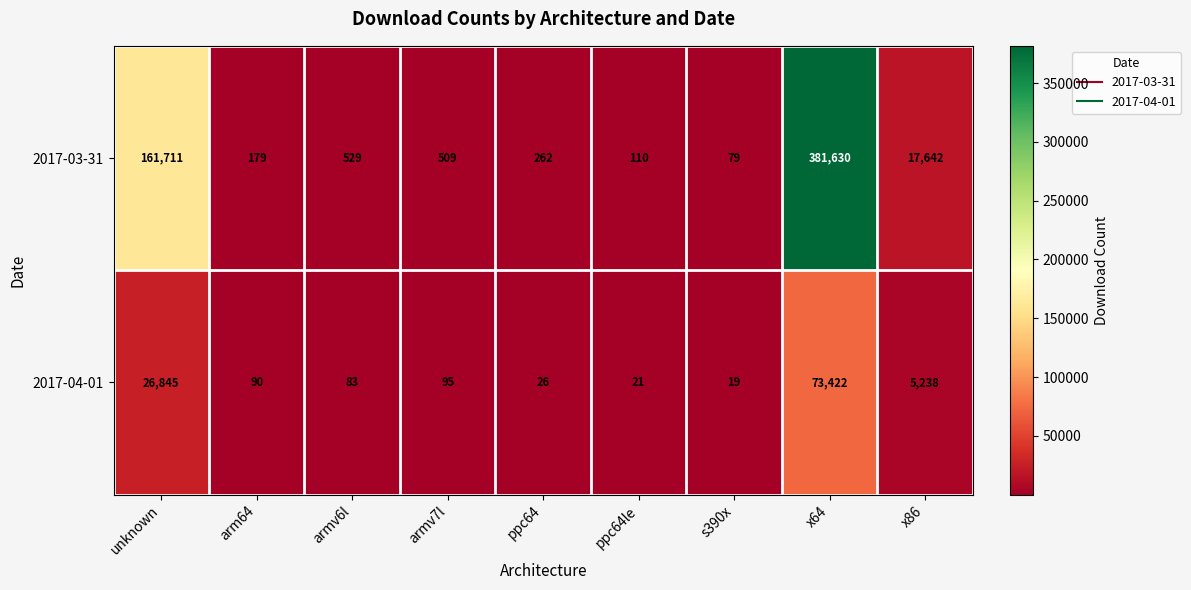

Rank the series at x86 from highest to lowest value.

2017-03-31, 2017-04-01